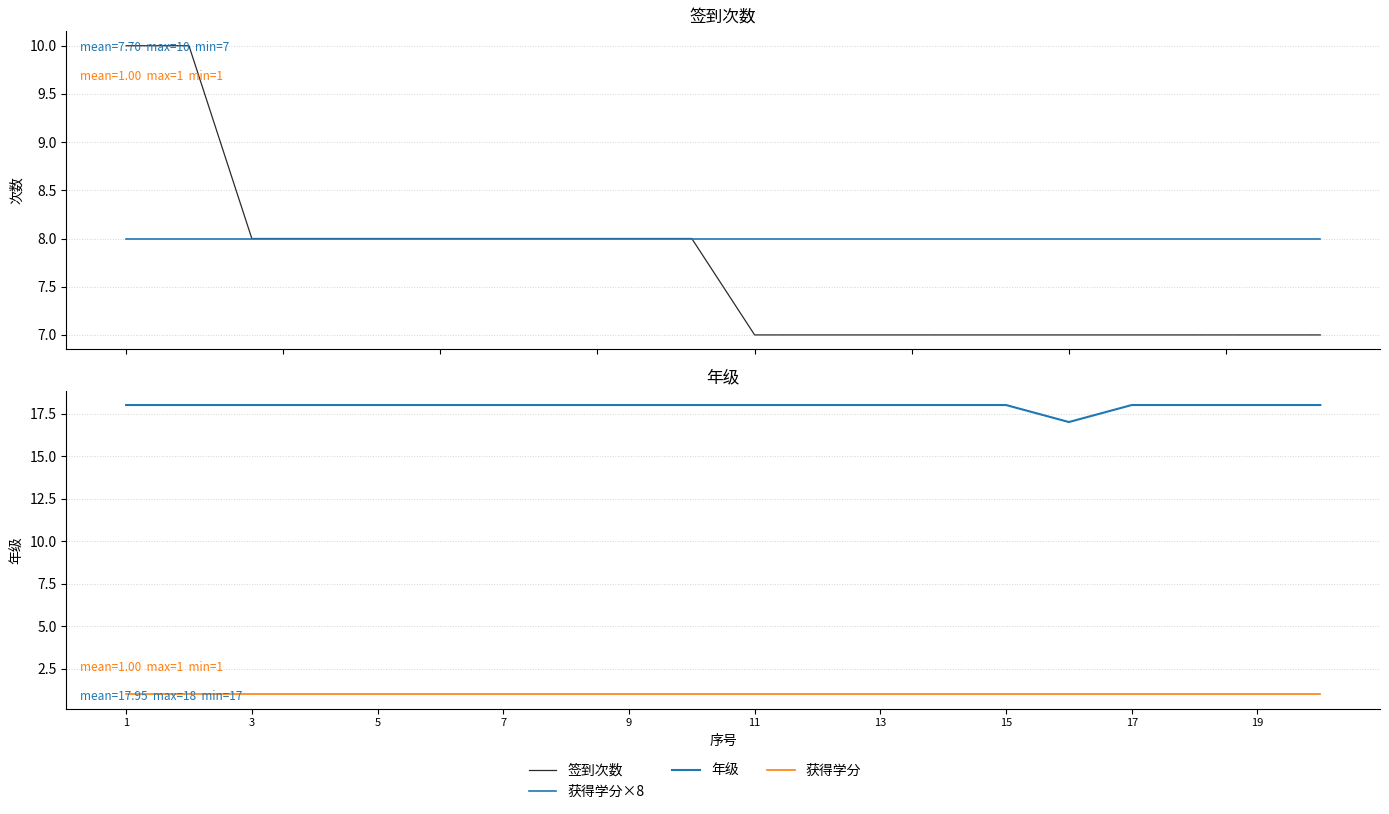

What are all the series names shown in the legend?

签到次数, 获得学分×8, 年级, 获得学分